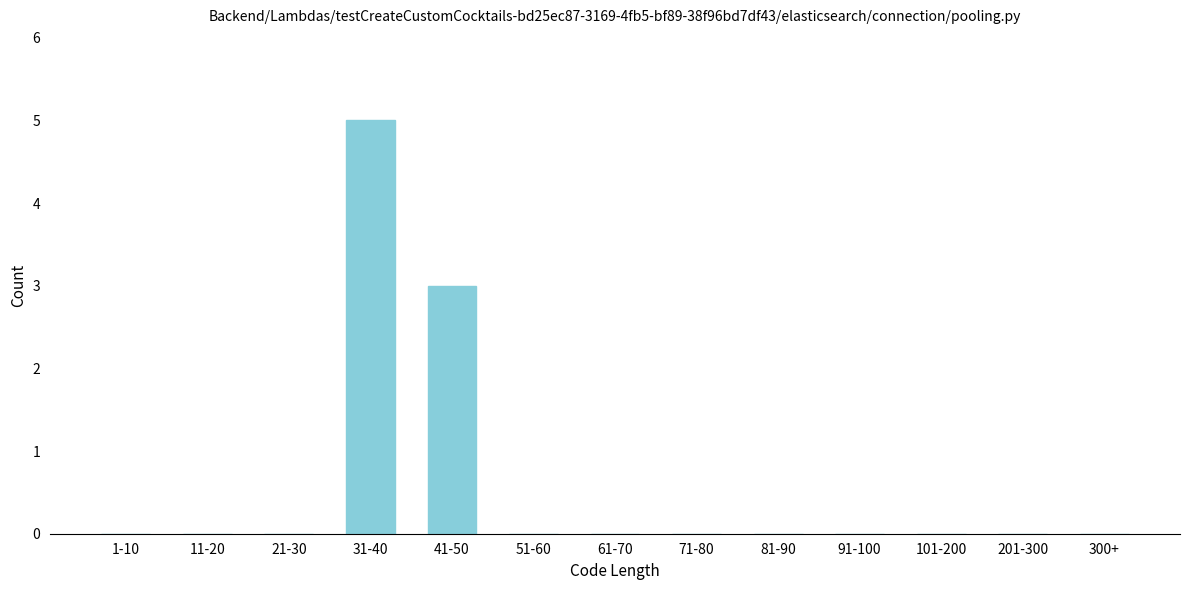

Reading left to right, list all the values displayed in this chart.

1-10=0	11-20=0	21-30=0	31-40=5	41-50=3	51-60=0	61-70=0	71-80=0	81-90=0	91-100=0	101-200=0	201-300=0	300+=0